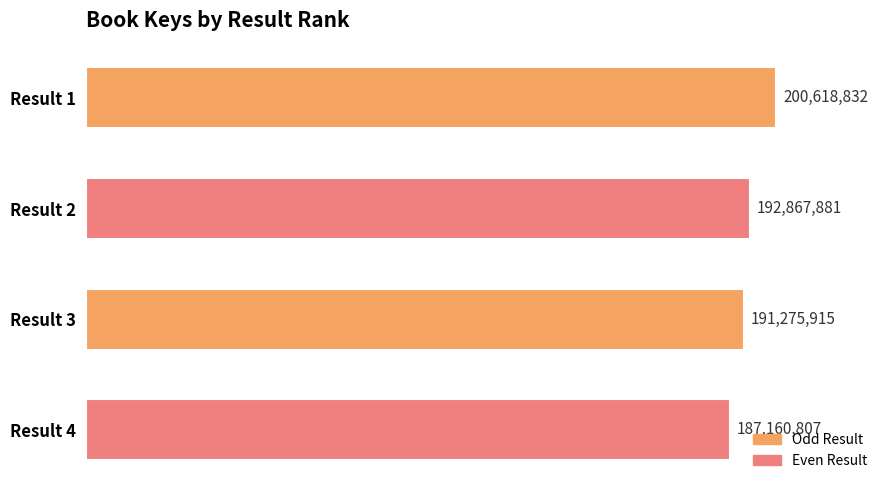

Are the bars horizontal?

Yes